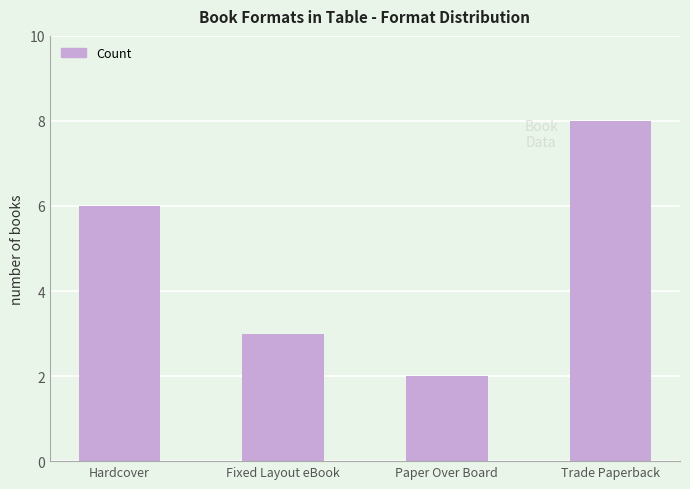

What is the label of the 2nd bar from the right?

Paper Over Board